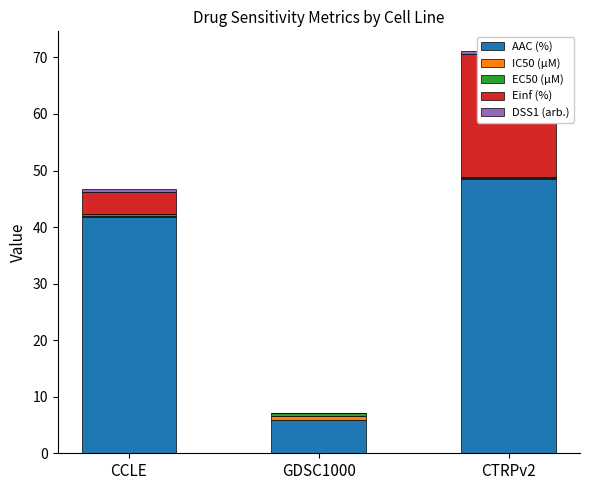

Reading left to right, transcribe all the data shown in this chart.

AAC (%): 41.7	5.9	48.6
IC50 (µM): 0.2	0.6	0.1
EC50 (µM): 0.2	0.6	0.1
Einf (%): 4.1	0.0	21.8
DSS1 (arb.): 0.4	0.0	0.5